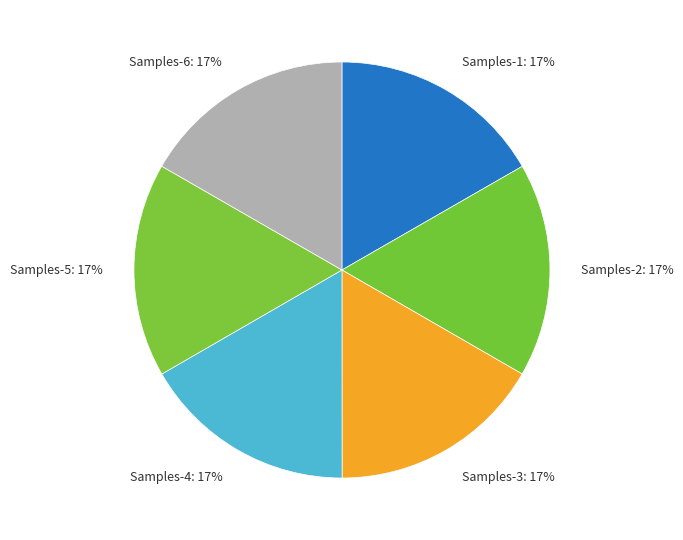

To the nearest percent, what portion does Samples-4: 17% represent?

17%